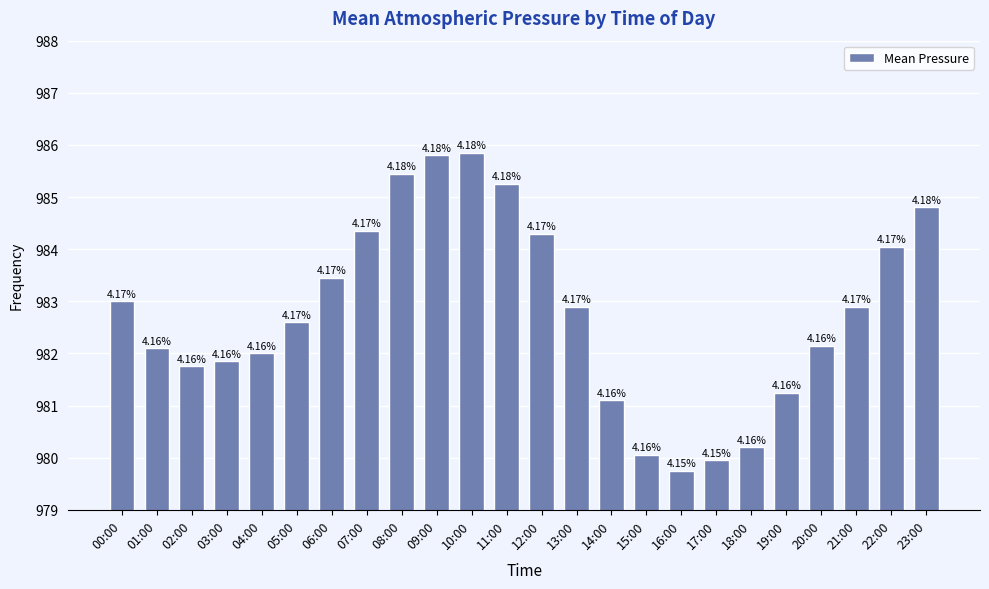

Which has a higher value, 13:00 or 02:00?

13:00